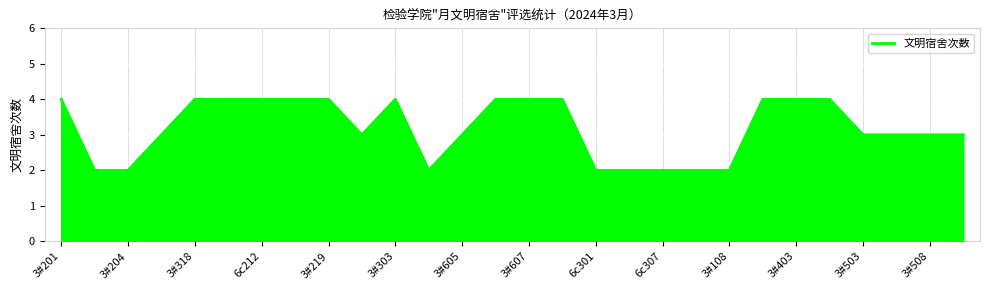

What is the sum of all values?

89